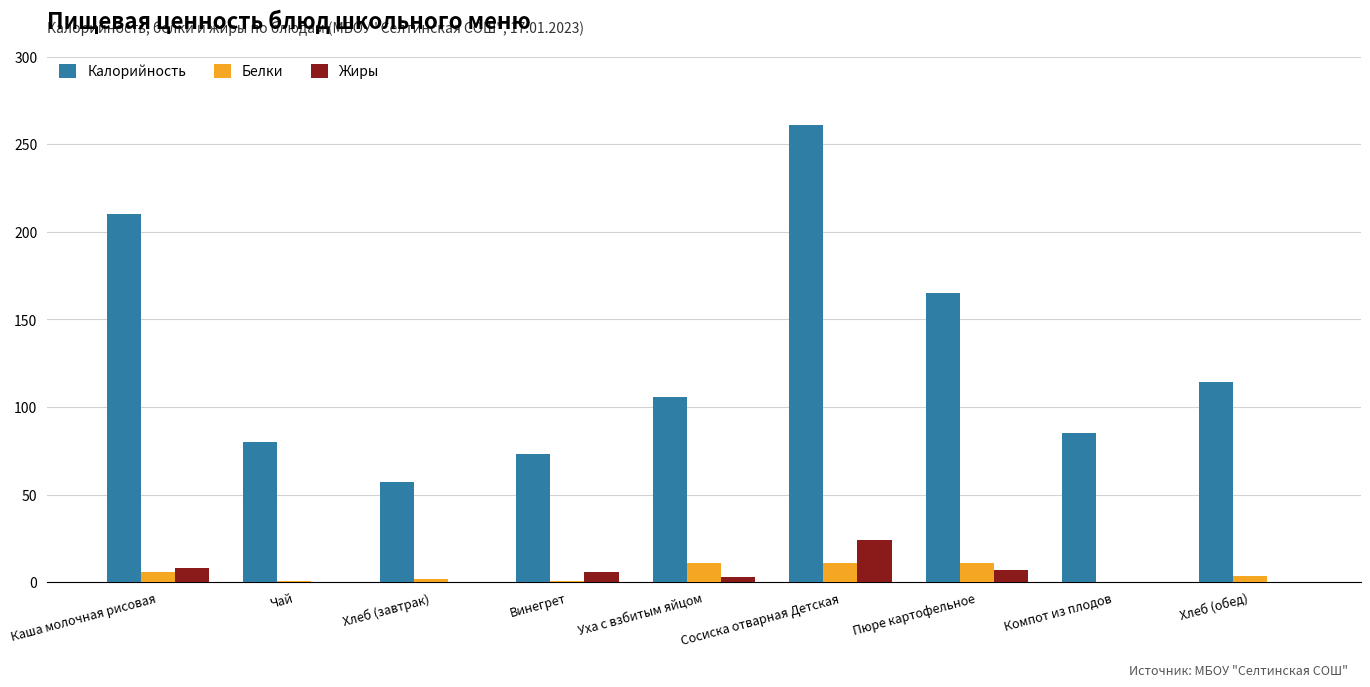

Is the value of Калорийность at Уха с взбитым яйцом greater than the value of Жиры at Уха с взбитым яйцом?

Yes